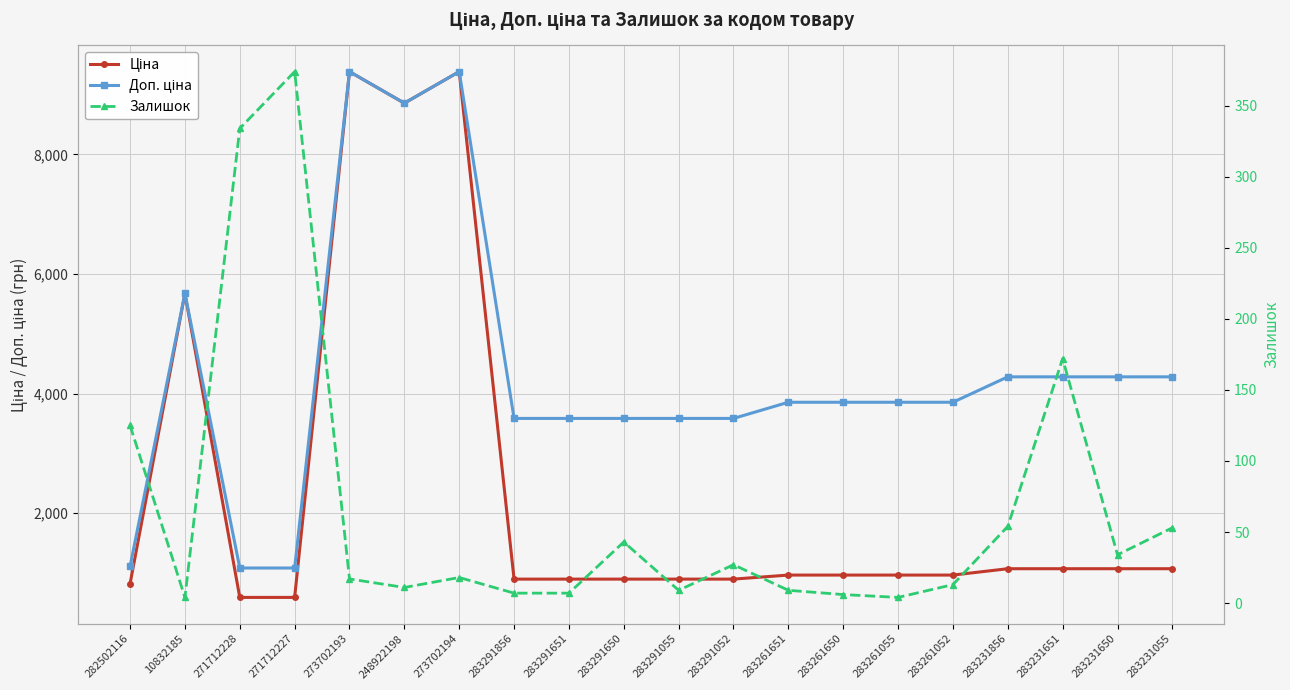

What is the maximum value for Доп. ціна?

9384.0